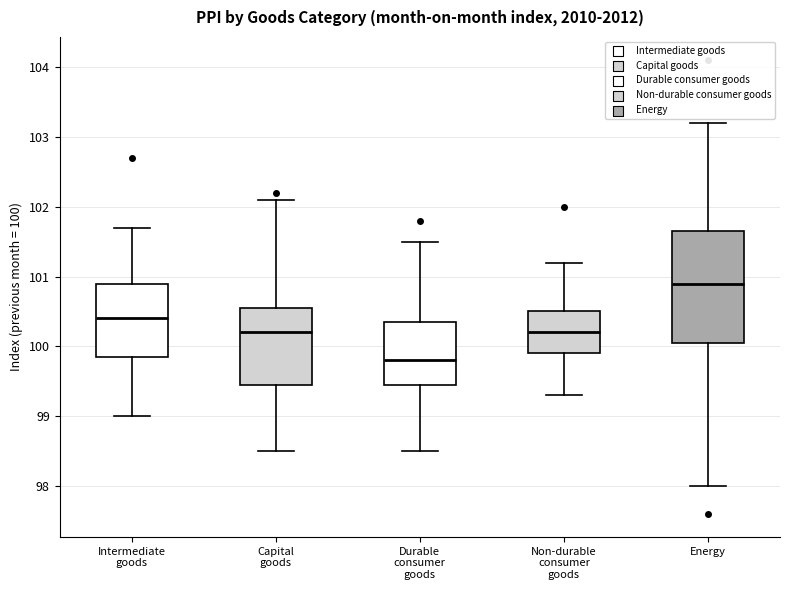

Comparing the boxes themselves (not the whiskers), which one is the tallest?

Energy